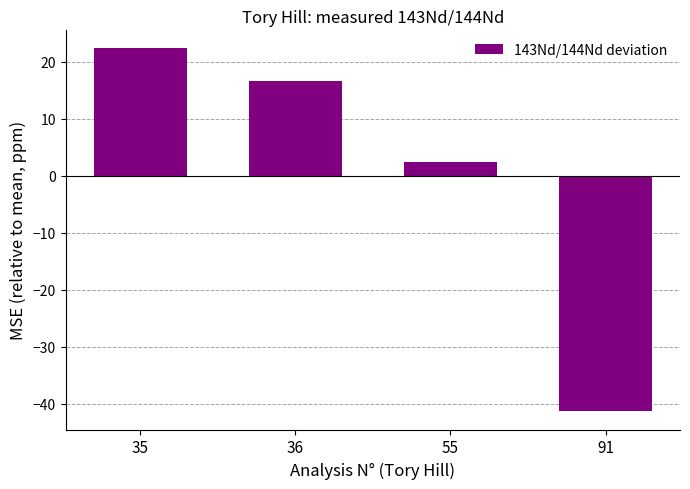

Is it true that the value at 36 is 11.3?

False